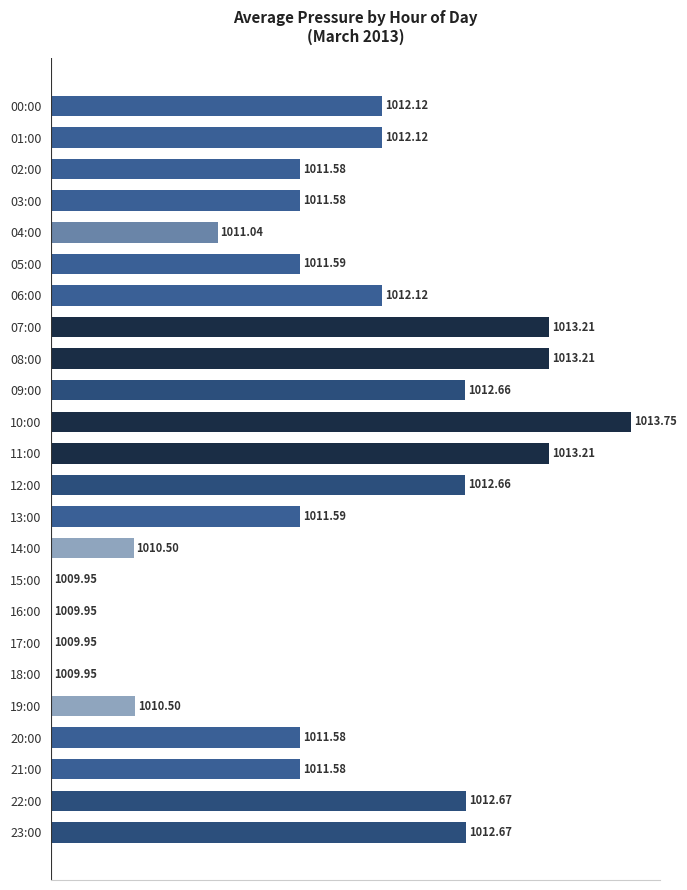

Are the bars horizontal?

Yes